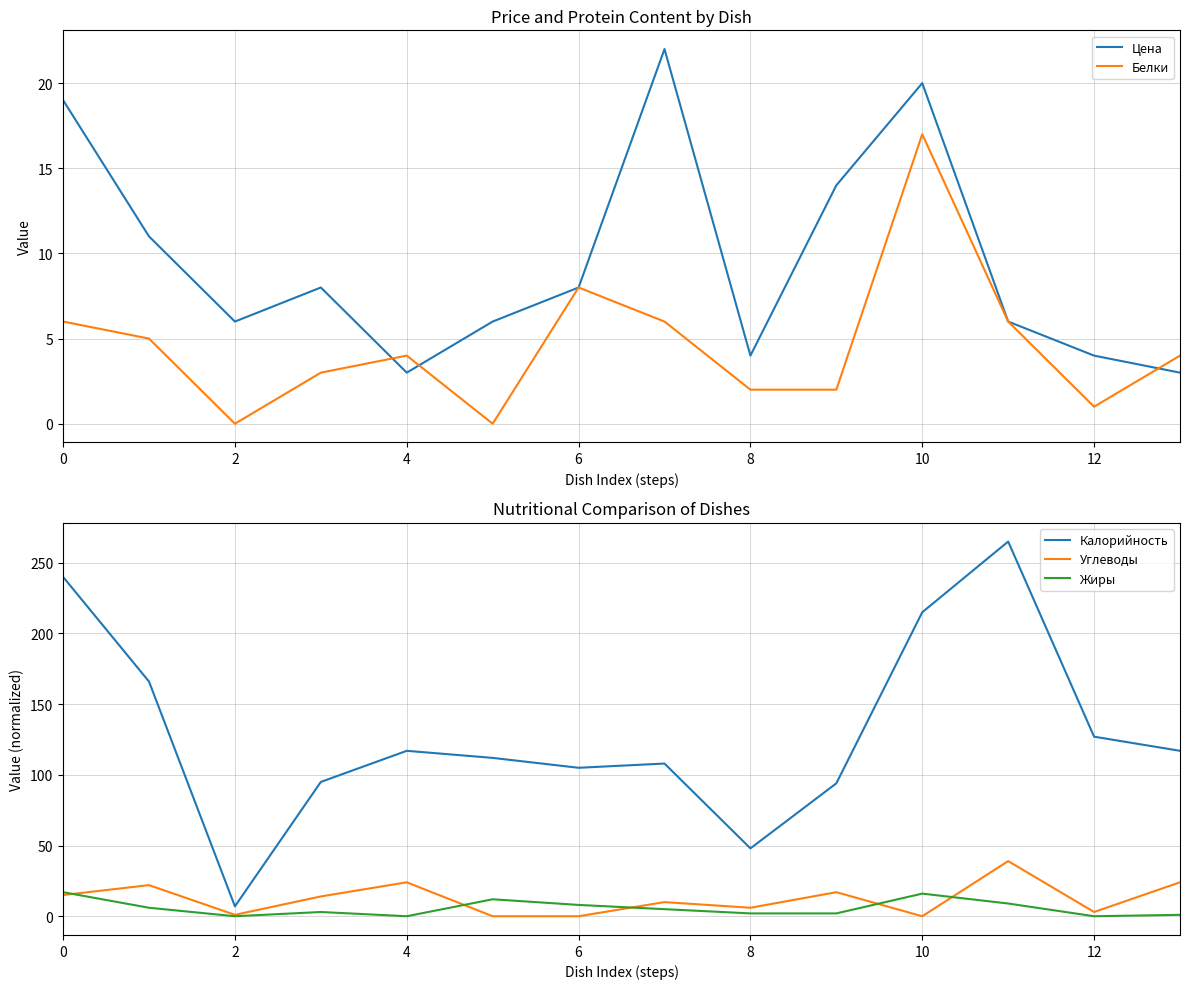

True or false: Цена and Калорийность cross at least once.

False